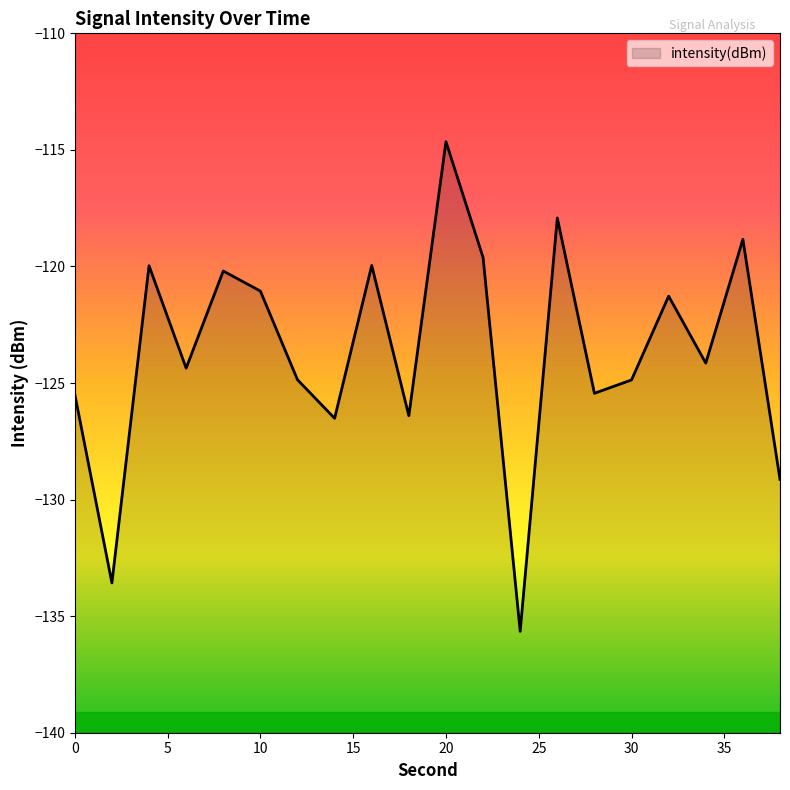

What is the approximate value at 22?

-119.6